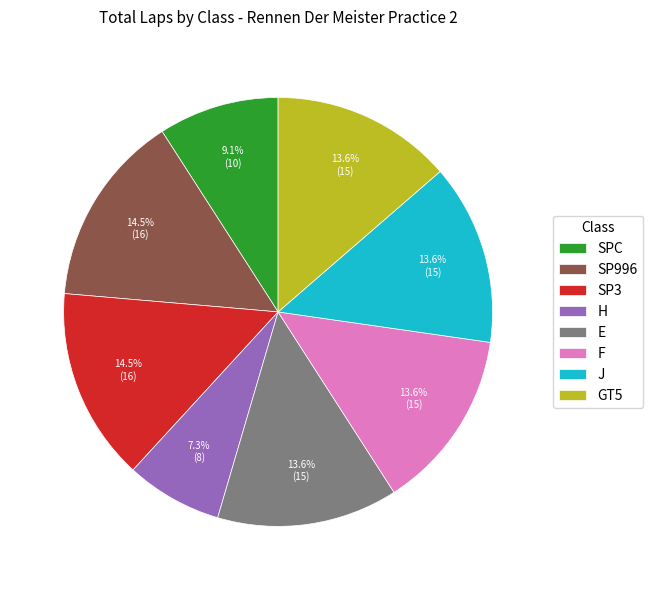

To the nearest percent, what is the difference between the largest and smallest slice percentages?

7%